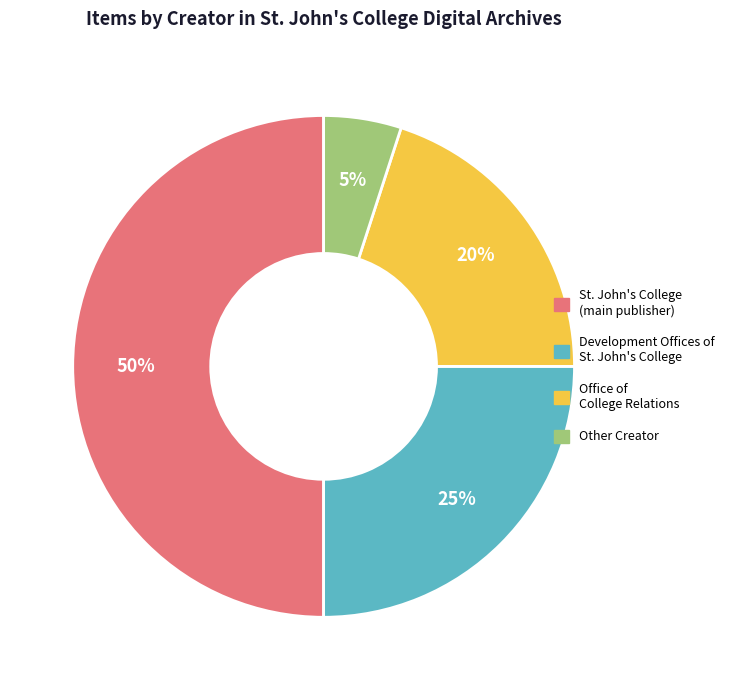

Which has a higher value, Office of College Relations or St. John's College?

St. John's College